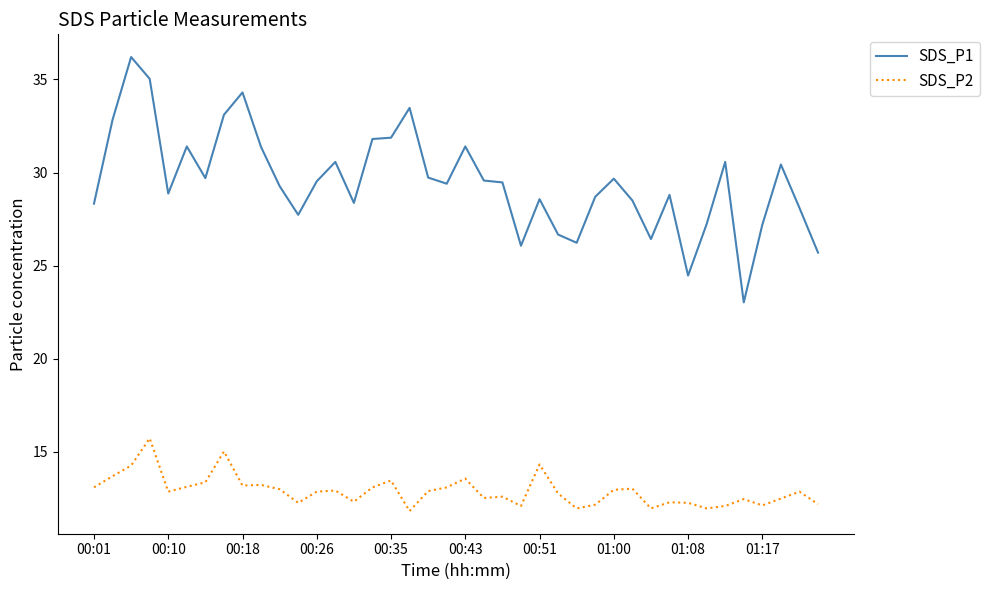

What is the lowest value of the SDS_P2 series?

11.8